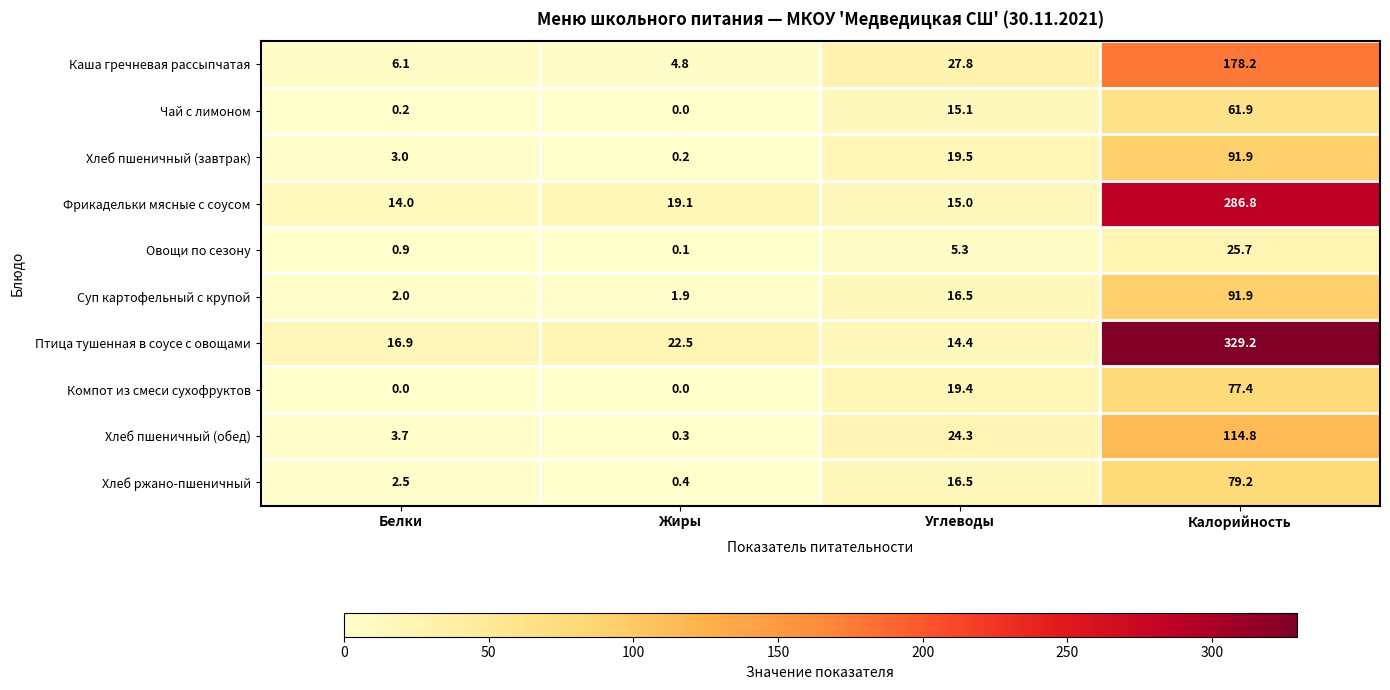

Is it true that Хлеб ржано-пшеничный equals 16.5 at Углеводы?

True